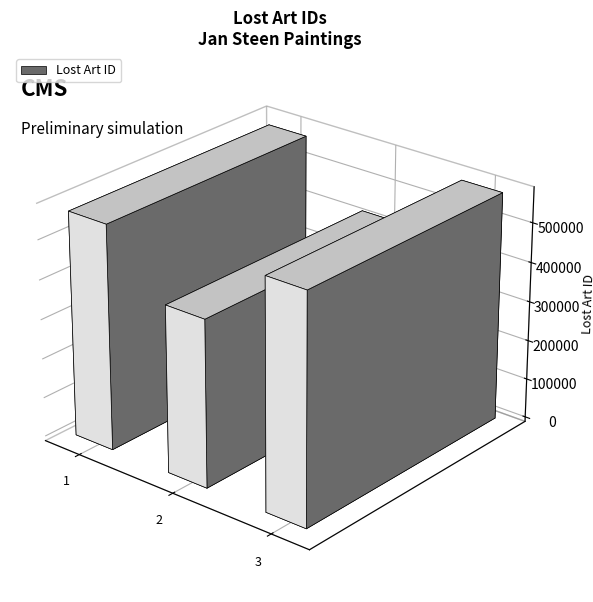

How many bars are there in total?

3